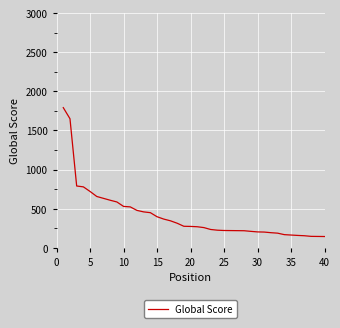

What is the greatest value displayed?

1792